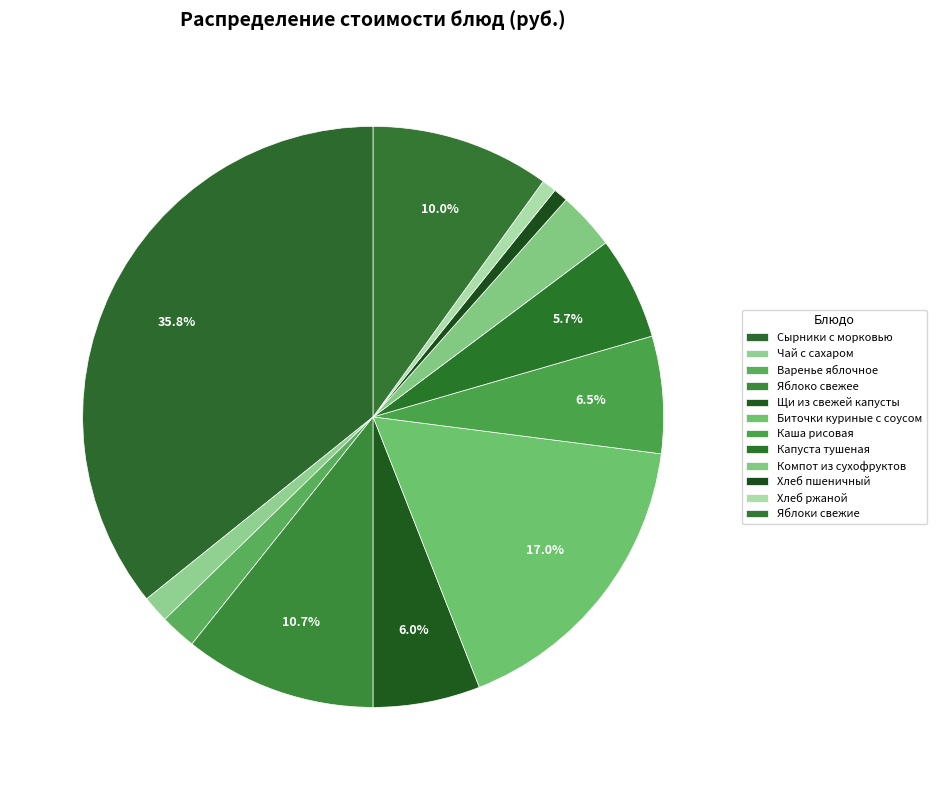

To the nearest percent, what is the difference between the Каша рисовая and Яблоки свежие slice percentages?

3%